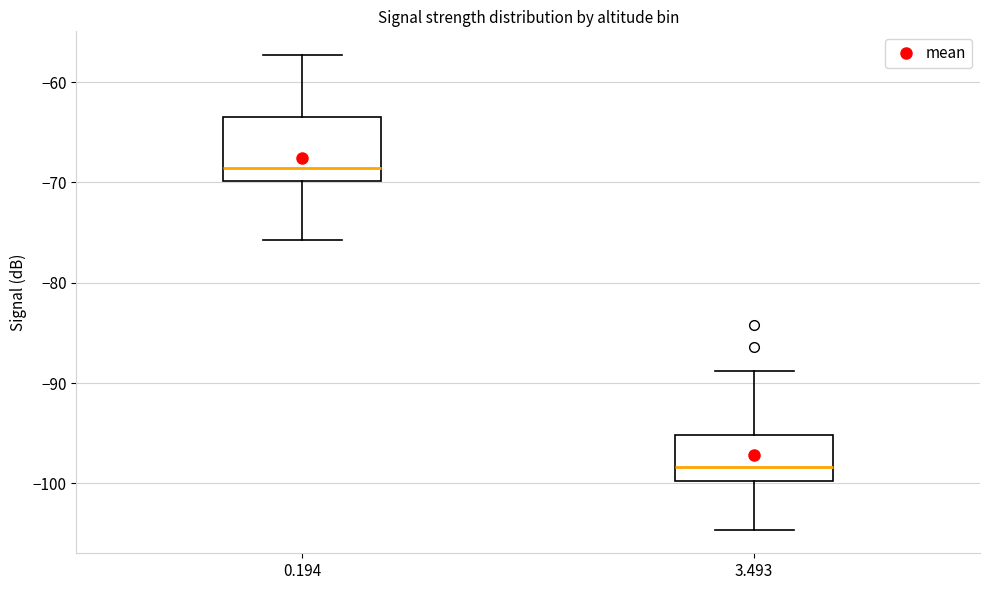

Which box's median line is the lowest?

3.493